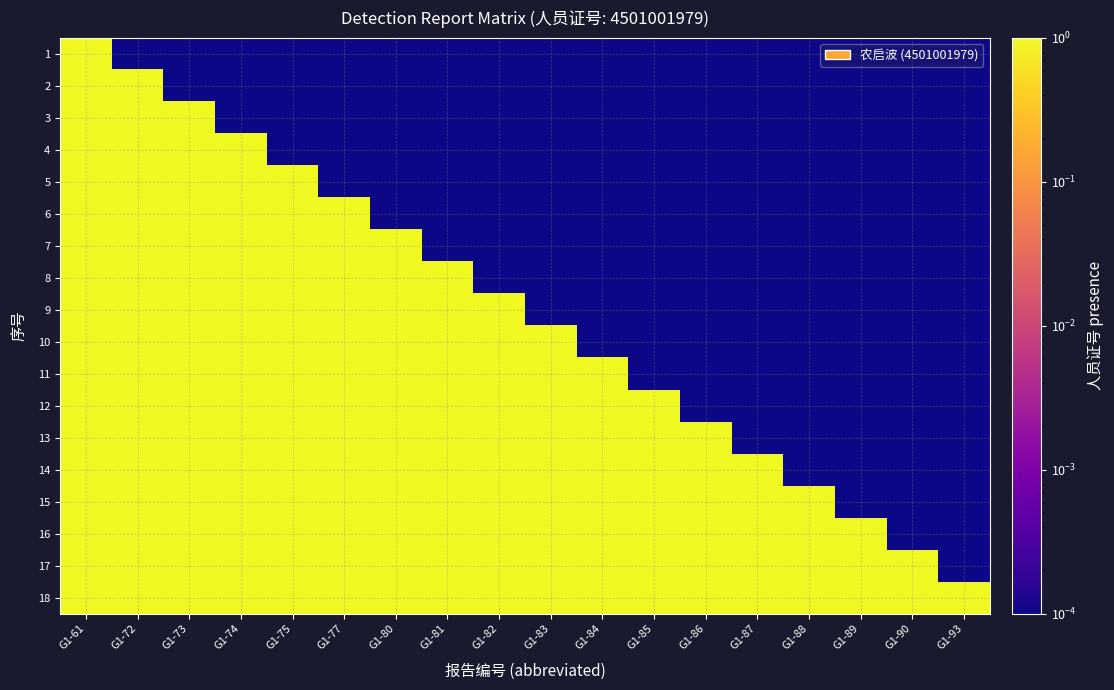

Reading left to right, extract all data points from this chart.

1: G1-61=1.0	G1-72=0.0	G1-73=0.0	G1-74=0.0	G1-75=0.0	G1-77=0.0	G1-80=0.0	G1-81=0.0	G1-82=0.0	G1-83=0.0	G1-84=0.0	G1-85=0.0	G1-86=0.0	G1-87=0.0	G1-88=0.0	G1-89=0.0	G1-90=0.0	G1-93=0.0
2: G1-61=1.0	G1-72=1.0	G1-73=0.0	G1-74=0.0	G1-75=0.0	G1-77=0.0	G1-80=0.0	G1-81=0.0	G1-82=0.0	G1-83=0.0	G1-84=0.0	G1-85=0.0	G1-86=0.0	G1-87=0.0	G1-88=0.0	G1-89=0.0	G1-90=0.0	G1-93=0.0
3: G1-61=1.0	G1-72=1.0	G1-73=1.0	G1-74=0.0	G1-75=0.0	G1-77=0.0	G1-80=0.0	G1-81=0.0	G1-82=0.0	G1-83=0.0	G1-84=0.0	G1-85=0.0	G1-86=0.0	G1-87=0.0	G1-88=0.0	G1-89=0.0	G1-90=0.0	G1-93=0.0
4: G1-61=1.0	G1-72=1.0	G1-73=1.0	G1-74=1.0	G1-75=0.0	G1-77=0.0	G1-80=0.0	G1-81=0.0	G1-82=0.0	G1-83=0.0	G1-84=0.0	G1-85=0.0	G1-86=0.0	G1-87=0.0	G1-88=0.0	G1-89=0.0	G1-90=0.0	G1-93=0.0
5: G1-61=1.0	G1-72=1.0	G1-73=1.0	G1-74=1.0	G1-75=1.0	G1-77=0.0	G1-80=0.0	G1-81=0.0	G1-82=0.0	G1-83=0.0	G1-84=0.0	G1-85=0.0	G1-86=0.0	G1-87=0.0	G1-88=0.0	G1-89=0.0	G1-90=0.0	G1-93=0.0
6: G1-61=1.0	G1-72=1.0	G1-73=1.0	G1-74=1.0	G1-75=1.0	G1-77=1.0	G1-80=0.0	G1-81=0.0	G1-82=0.0	G1-83=0.0	G1-84=0.0	G1-85=0.0	G1-86=0.0	G1-87=0.0	G1-88=0.0	G1-89=0.0	G1-90=0.0	G1-93=0.0
7: G1-61=1.0	G1-72=1.0	G1-73=1.0	G1-74=1.0	G1-75=1.0	G1-77=1.0	G1-80=1.0	G1-81=0.0	G1-82=0.0	G1-83=0.0	G1-84=0.0	G1-85=0.0	G1-86=0.0	G1-87=0.0	G1-88=0.0	G1-89=0.0	G1-90=0.0	G1-93=0.0
8: G1-61=1.0	G1-72=1.0	G1-73=1.0	G1-74=1.0	G1-75=1.0	G1-77=1.0	G1-80=1.0	G1-81=1.0	G1-82=0.0	G1-83=0.0	G1-84=0.0	G1-85=0.0	G1-86=0.0	G1-87=0.0	G1-88=0.0	G1-89=0.0	G1-90=0.0	G1-93=0.0
9: G1-61=1.0	G1-72=1.0	G1-73=1.0	G1-74=1.0	G1-75=1.0	G1-77=1.0	G1-80=1.0	G1-81=1.0	G1-82=1.0	G1-83=0.0	G1-84=0.0	G1-85=0.0	G1-86=0.0	G1-87=0.0	G1-88=0.0	G1-89=0.0	G1-90=0.0	G1-93=0.0
10: G1-61=1.0	G1-72=1.0	G1-73=1.0	G1-74=1.0	G1-75=1.0	G1-77=1.0	G1-80=1.0	G1-81=1.0	G1-82=1.0	G1-83=1.0	G1-84=0.0	G1-85=0.0	G1-86=0.0	G1-87=0.0	G1-88=0.0	G1-89=0.0	G1-90=0.0	G1-93=0.0
11: G1-61=1.0	G1-72=1.0	G1-73=1.0	G1-74=1.0	G1-75=1.0	G1-77=1.0	G1-80=1.0	G1-81=1.0	G1-82=1.0	G1-83=1.0	G1-84=1.0	G1-85=0.0	G1-86=0.0	G1-87=0.0	G1-88=0.0	G1-89=0.0	G1-90=0.0	G1-93=0.0
12: G1-61=1.0	G1-72=1.0	G1-73=1.0	G1-74=1.0	G1-75=1.0	G1-77=1.0	G1-80=1.0	G1-81=1.0	G1-82=1.0	G1-83=1.0	G1-84=1.0	G1-85=1.0	G1-86=0.0	G1-87=0.0	G1-88=0.0	G1-89=0.0	G1-90=0.0	G1-93=0.0
13: G1-61=1.0	G1-72=1.0	G1-73=1.0	G1-74=1.0	G1-75=1.0	G1-77=1.0	G1-80=1.0	G1-81=1.0	G1-82=1.0	G1-83=1.0	G1-84=1.0	G1-85=1.0	G1-86=1.0	G1-87=0.0	G1-88=0.0	G1-89=0.0	G1-90=0.0	G1-93=0.0
14: G1-61=1.0	G1-72=1.0	G1-73=1.0	G1-74=1.0	G1-75=1.0	G1-77=1.0	G1-80=1.0	G1-81=1.0	G1-82=1.0	G1-83=1.0	G1-84=1.0	G1-85=1.0	G1-86=1.0	G1-87=1.0	G1-88=0.0	G1-89=0.0	G1-90=0.0	G1-93=0.0
15: G1-61=1.0	G1-72=1.0	G1-73=1.0	G1-74=1.0	G1-75=1.0	G1-77=1.0	G1-80=1.0	G1-81=1.0	G1-82=1.0	G1-83=1.0	G1-84=1.0	G1-85=1.0	G1-86=1.0	G1-87=1.0	G1-88=1.0	G1-89=0.0	G1-90=0.0	G1-93=0.0
16: G1-61=1.0	G1-72=1.0	G1-73=1.0	G1-74=1.0	G1-75=1.0	G1-77=1.0	G1-80=1.0	G1-81=1.0	G1-82=1.0	G1-83=1.0	G1-84=1.0	G1-85=1.0	G1-86=1.0	G1-87=1.0	G1-88=1.0	G1-89=1.0	G1-90=0.0	G1-93=0.0
17: G1-61=1.0	G1-72=1.0	G1-73=1.0	G1-74=1.0	G1-75=1.0	G1-77=1.0	G1-80=1.0	G1-81=1.0	G1-82=1.0	G1-83=1.0	G1-84=1.0	G1-85=1.0	G1-86=1.0	G1-87=1.0	G1-88=1.0	G1-89=1.0	G1-90=1.0	G1-93=0.0
18: G1-61=1.0	G1-72=1.0	G1-73=1.0	G1-74=1.0	G1-75=1.0	G1-77=1.0	G1-80=1.0	G1-81=1.0	G1-82=1.0	G1-83=1.0	G1-84=1.0	G1-85=1.0	G1-86=1.0	G1-87=1.0	G1-88=1.0	G1-89=1.0	G1-90=1.0	G1-93=1.0